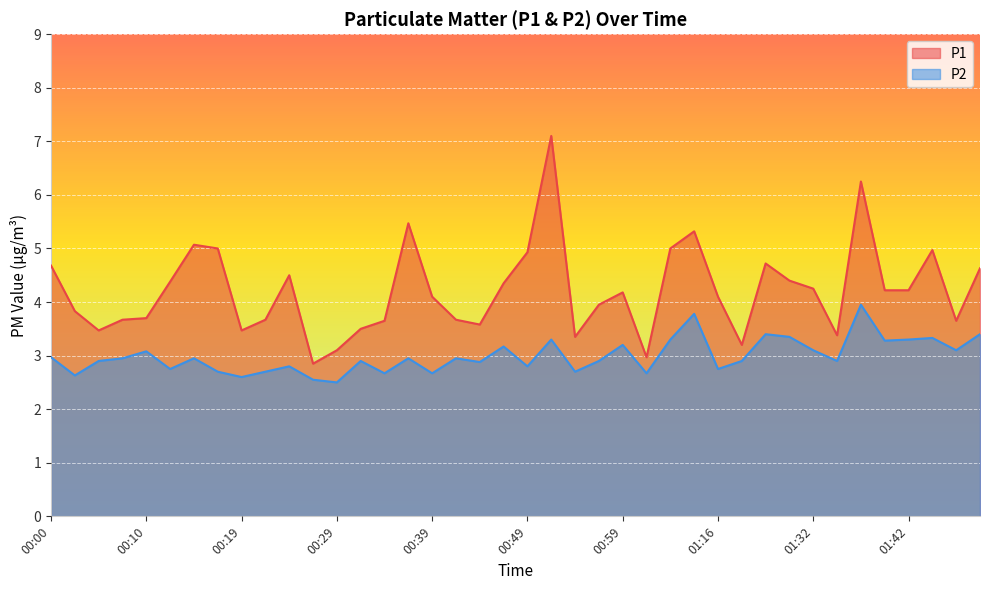

Which category has the lowest value across all series?

00:29